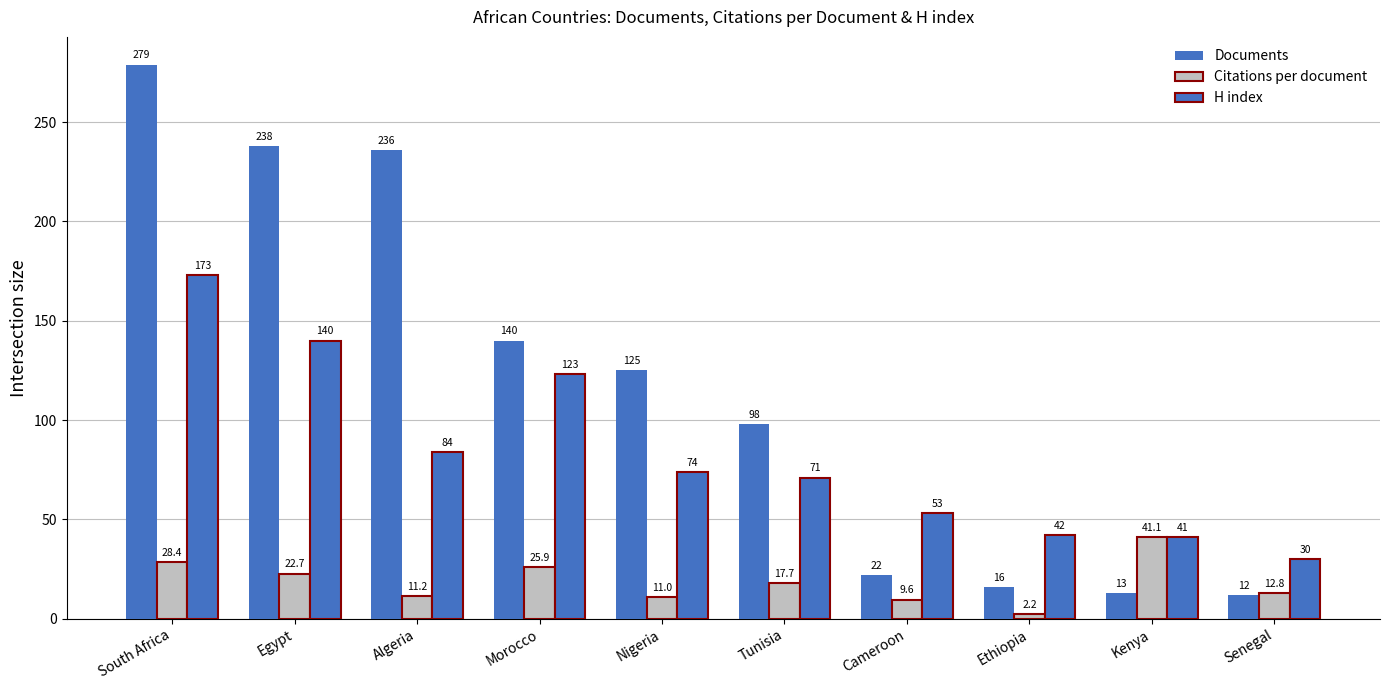

Which label corresponds to the smallest value in the chart?

Ethiopia